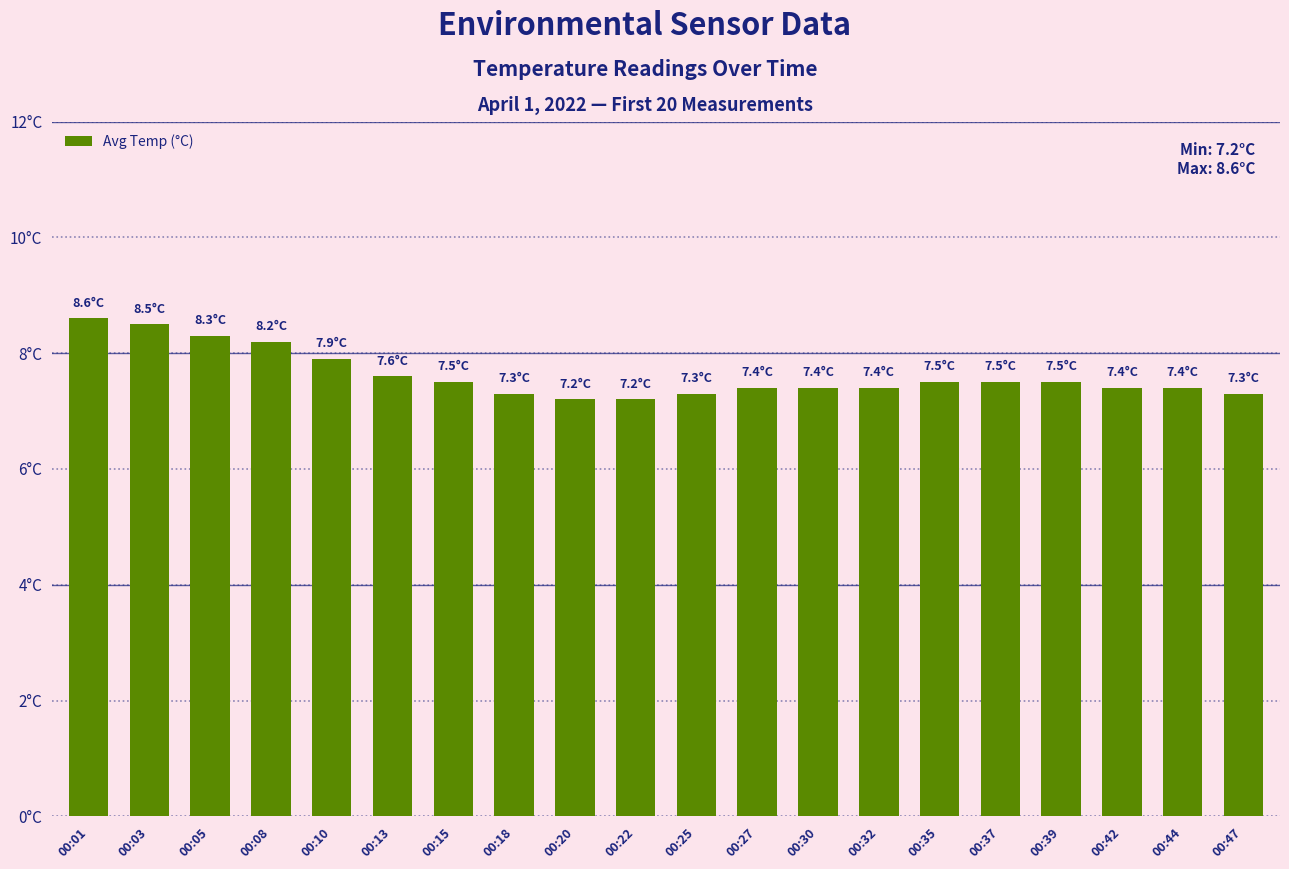

Where is the data nearest to the value 7?

00:20